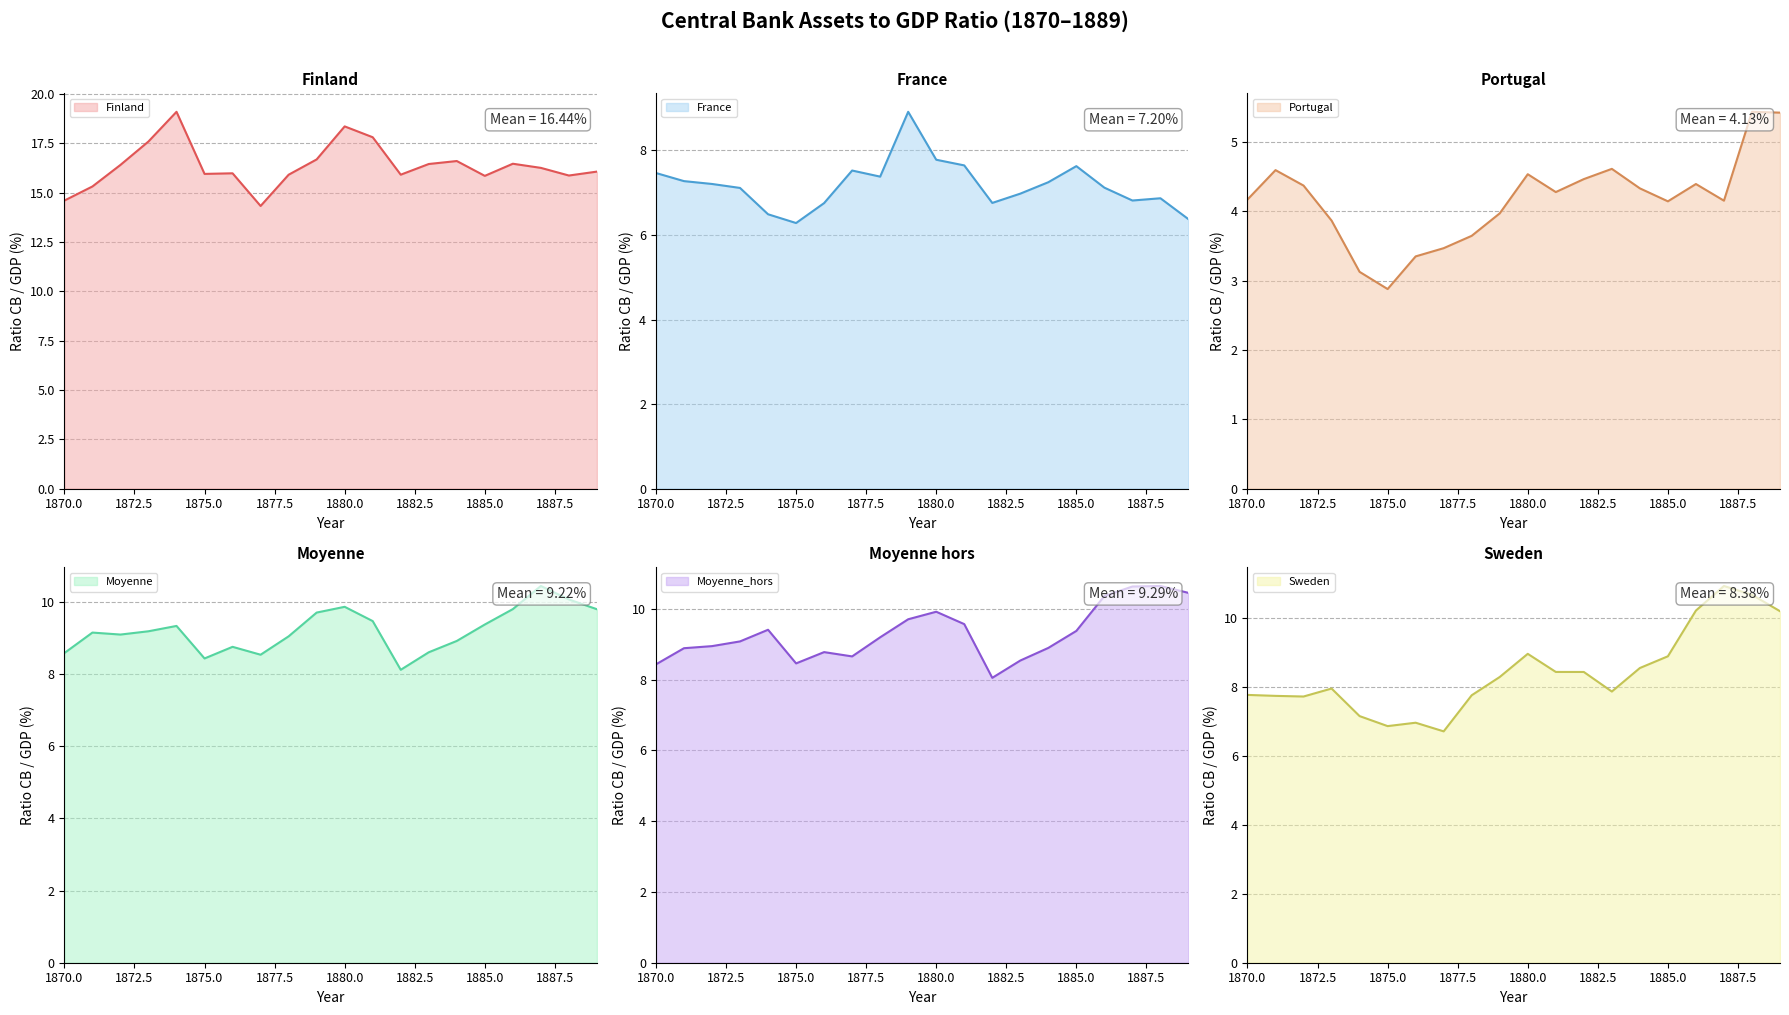

What is the maximum value shown in the chart?

19.1